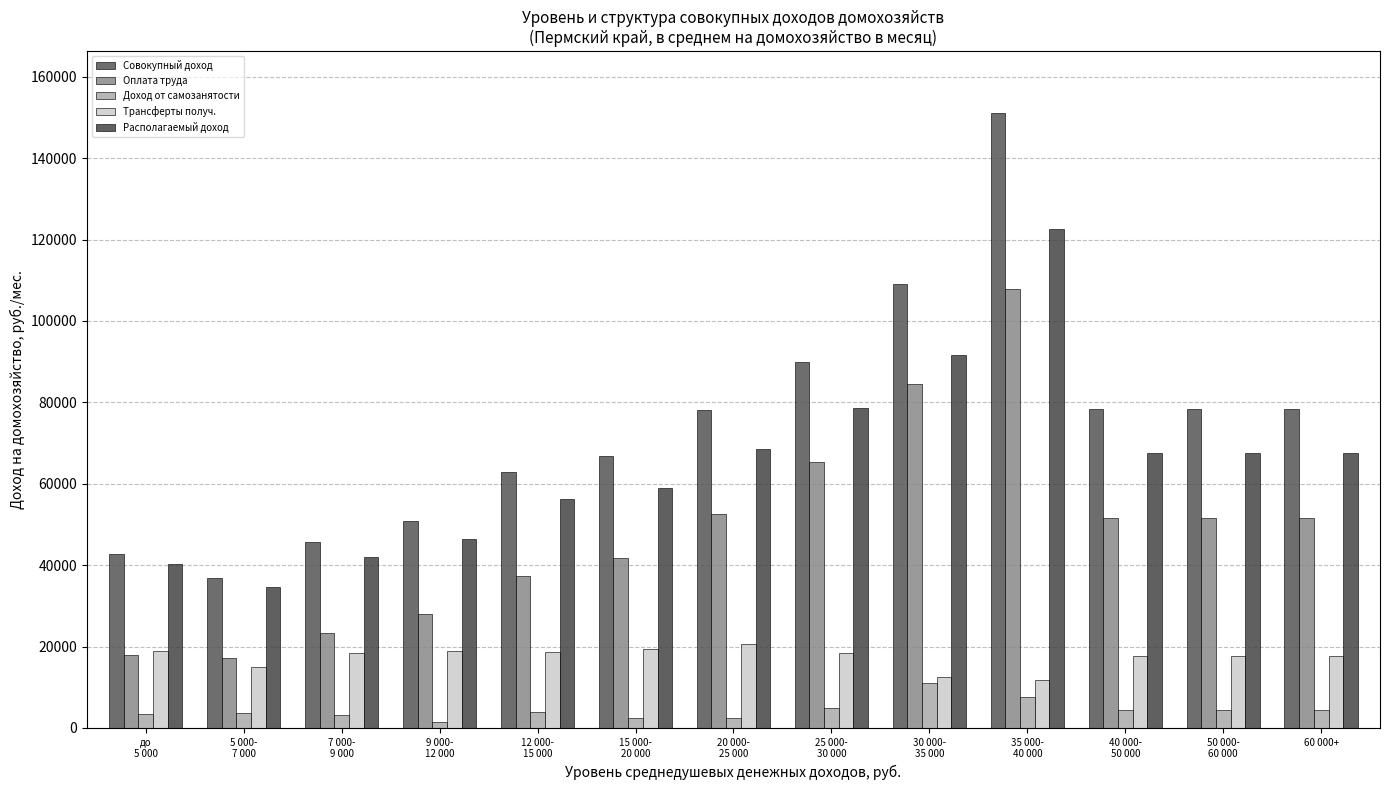

How many data points in Трансферты получ. are less than 18462?

6